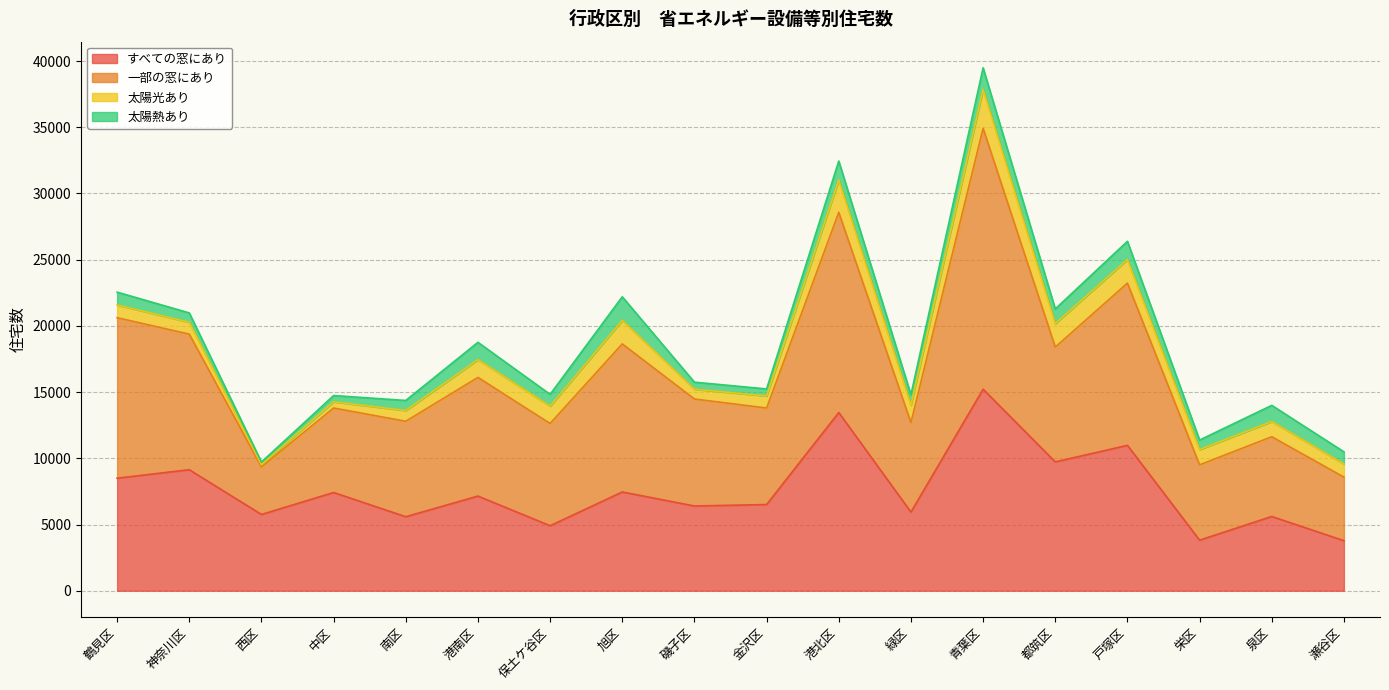

What are all the series names shown in the legend?

すべての窓にあり, 一部の窓にあり, 太陽光あり, 太陽熱あり